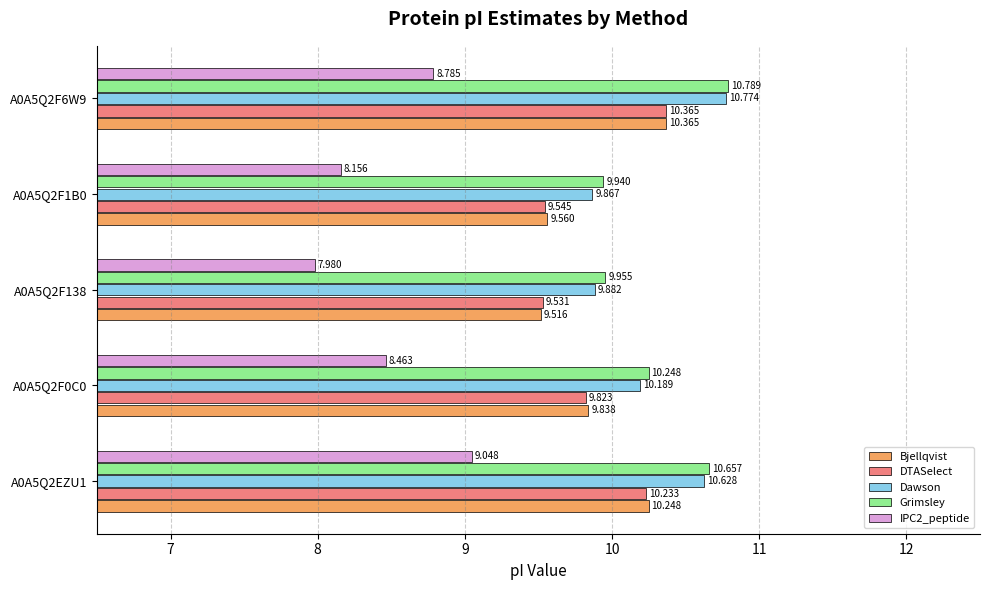

Which series changed the most between A0A5Q2F1B0 and A0A5Q2F6W9?

Dawson